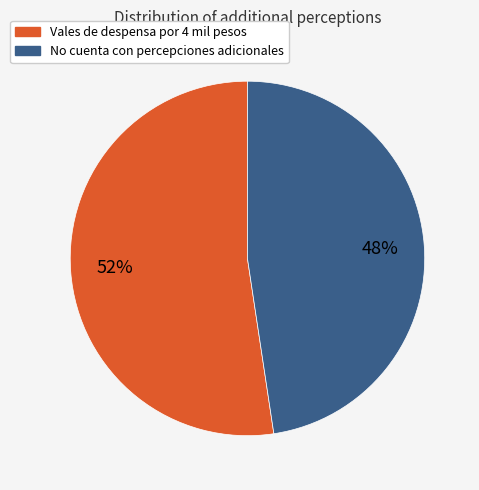

Is there a majority slice in this chart?

Yes